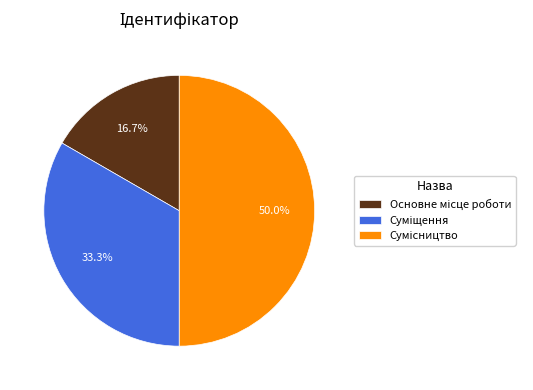

How many segments does this pie chart have?

3